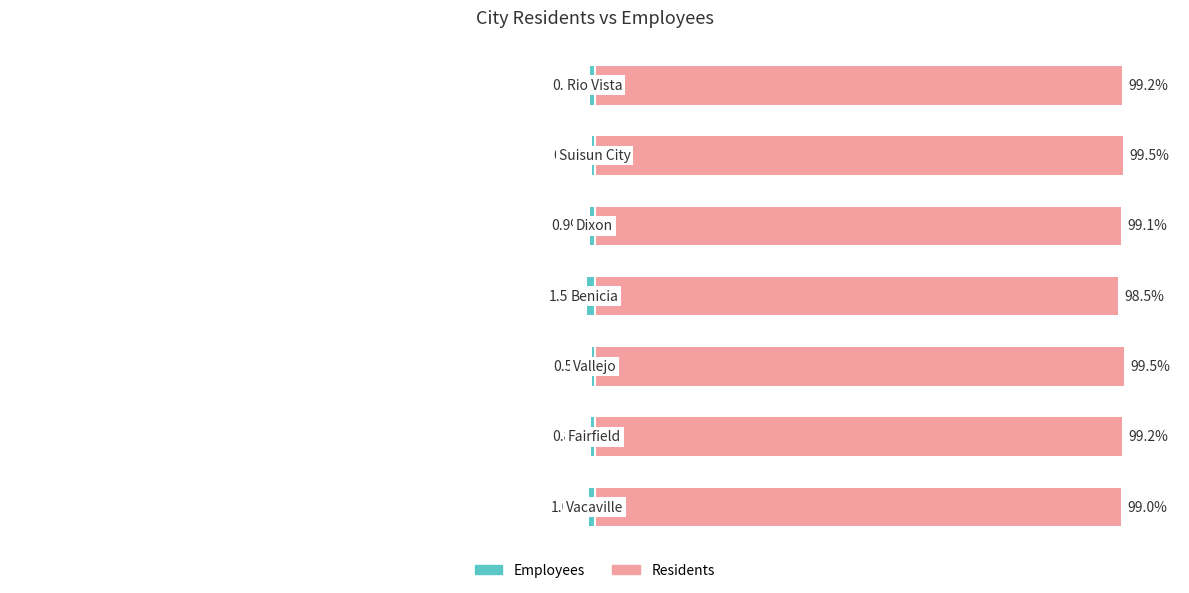

True or false: Employees has a value of -0.5 at 5.

True